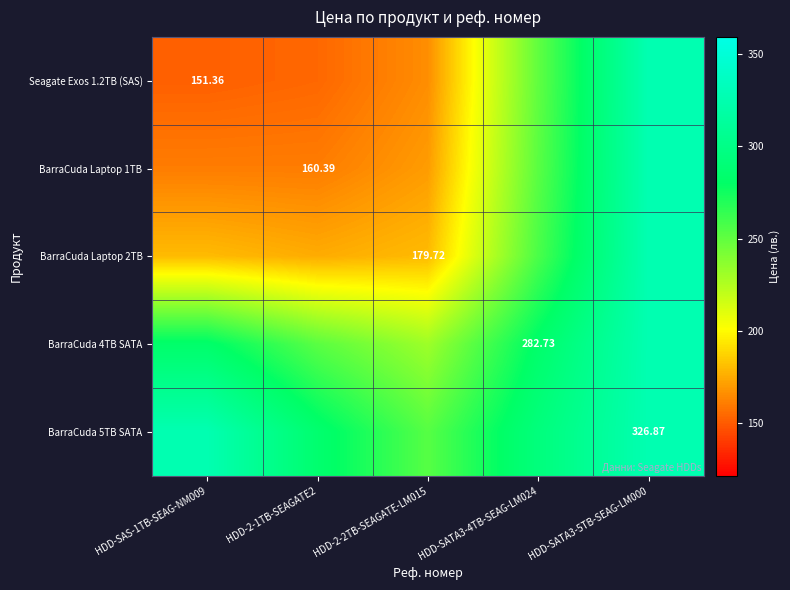

What is the difference between the maximum and minimum values in the BarraCuda Laptop 2TB series?

152.0